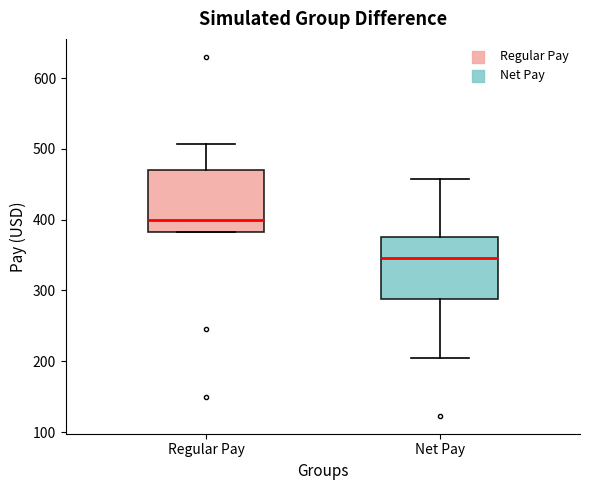

Reading left to right, read every box against the y-axis: the position of its median line, the range the box covers, and the ends of its whiskers. The values are not printed on the chart, so give them approximately, as read against the axis.

Regular Pay: median 400, box 380 to 470, whiskers 380 to 510
Net Pay: median 350, box 290 to 370, whiskers 200 to 460